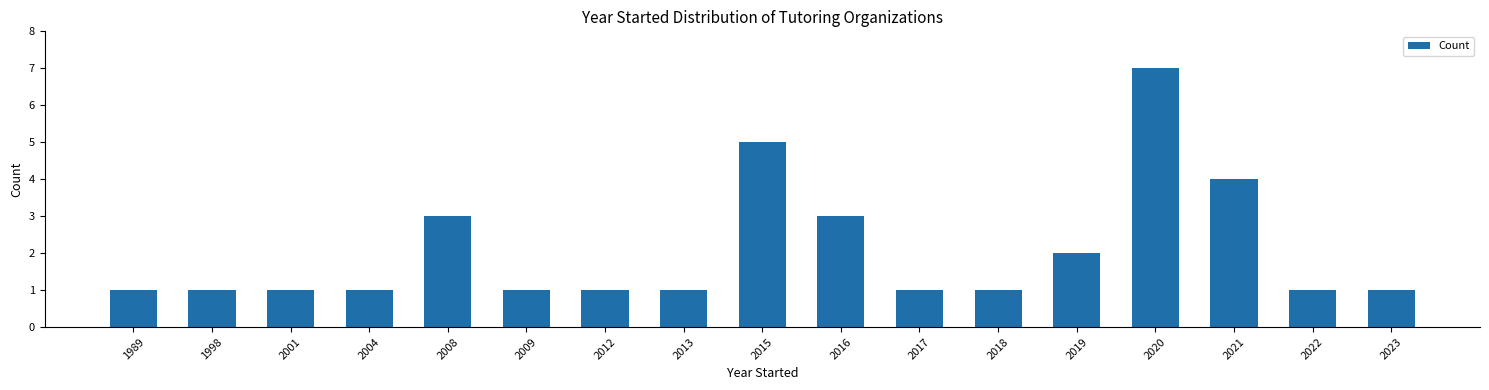

Reading left to right, extract all data points from this chart.

1	1	1	1	3	1	1	1	5	3	1	1	2	7	4	1	1